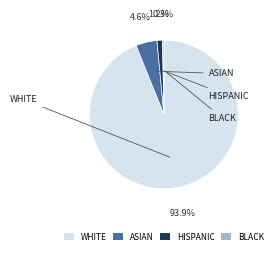

Which slice is the largest?

WHITE